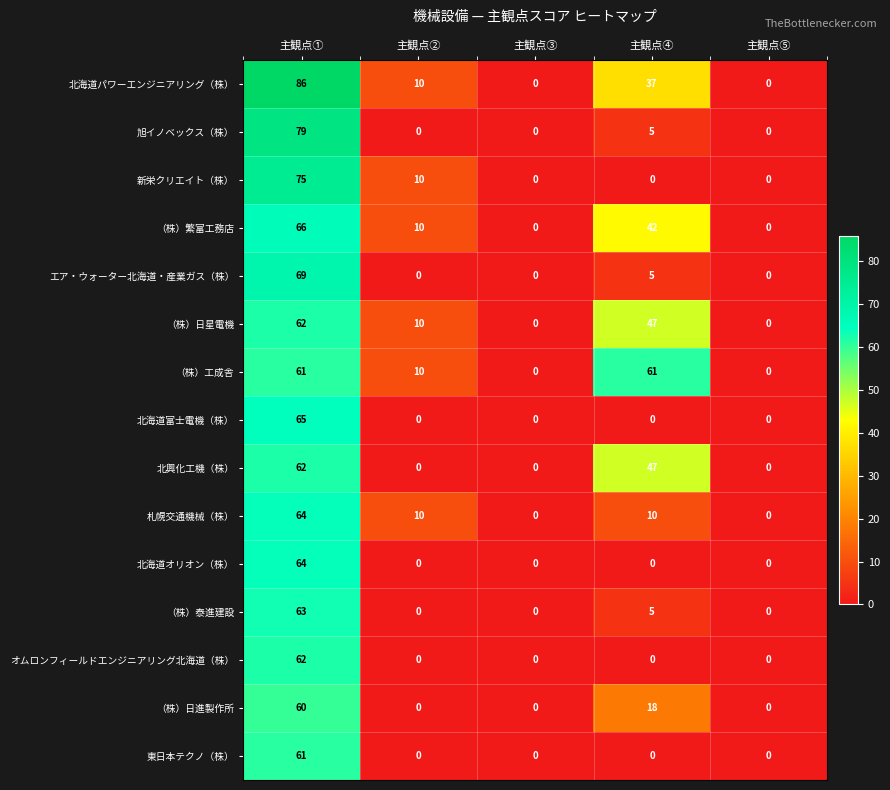

Which series has the widest spread of values?

北海道パワーエンジニアリング（株）